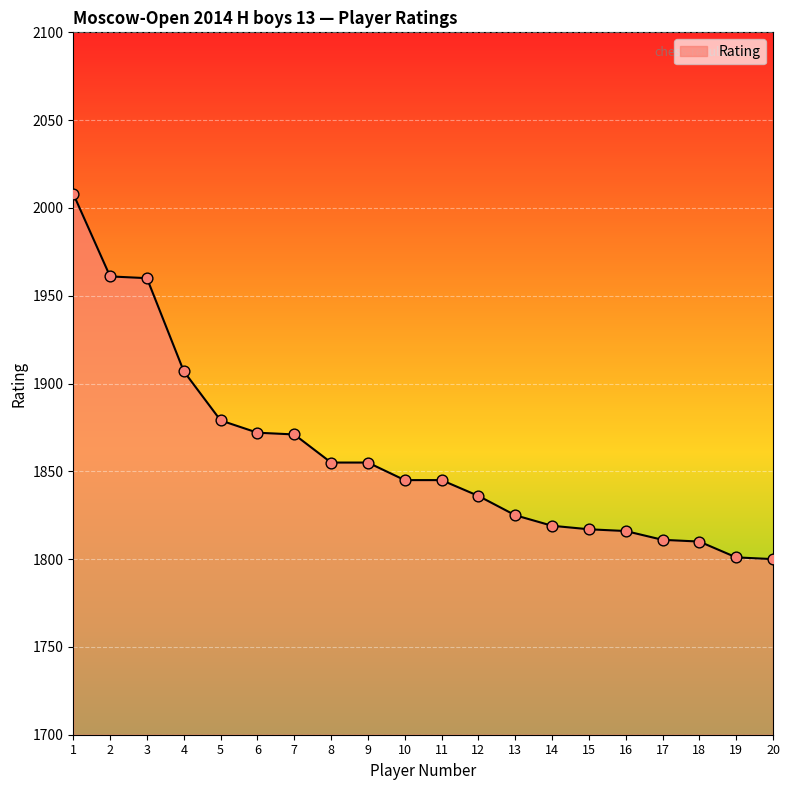

Between 19 and 5, which is larger?

5